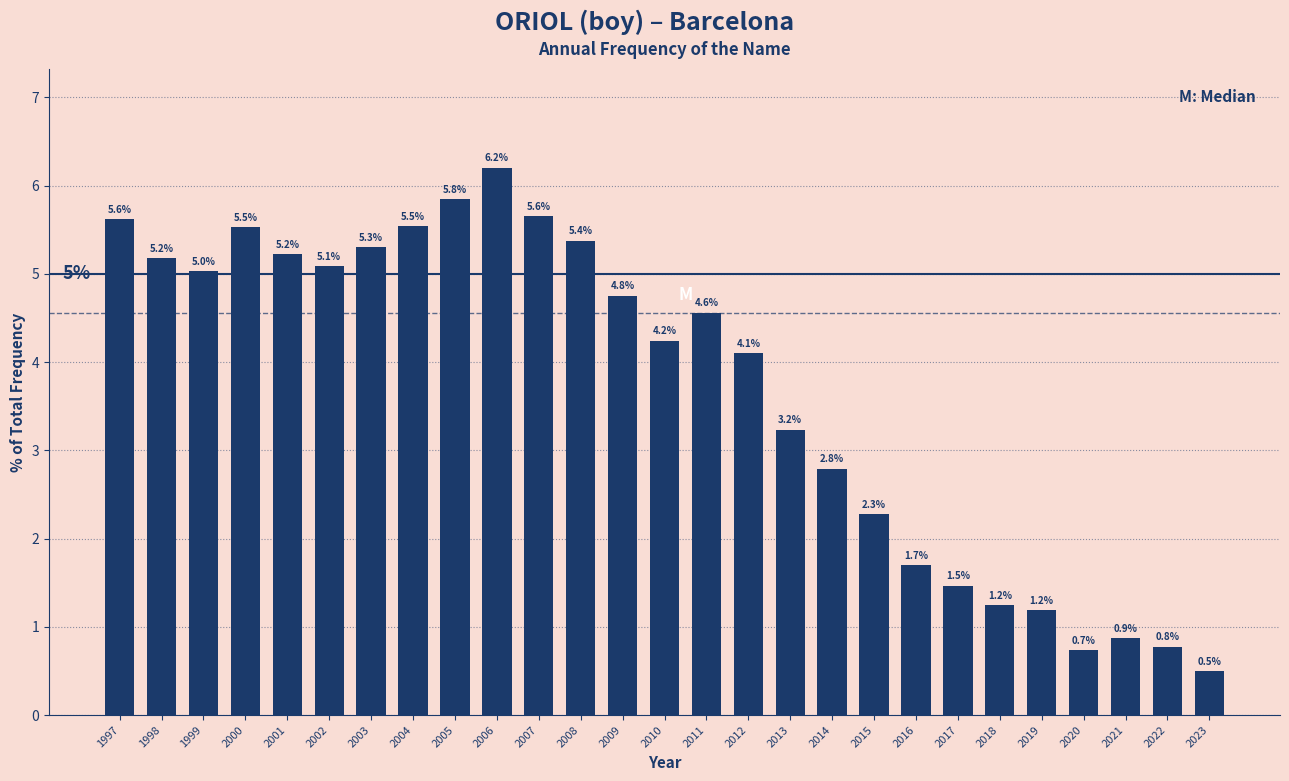

Reading left to right, list all the values displayed in this chart.

5.6	5.2	5.0	5.5	5.2	5.1	5.3	5.5	5.8	6.2	5.6	5.4	4.8	4.2	4.6	4.1	3.2	2.8	2.3	1.7	1.5	1.2	1.2	0.7	0.9	0.8	0.5